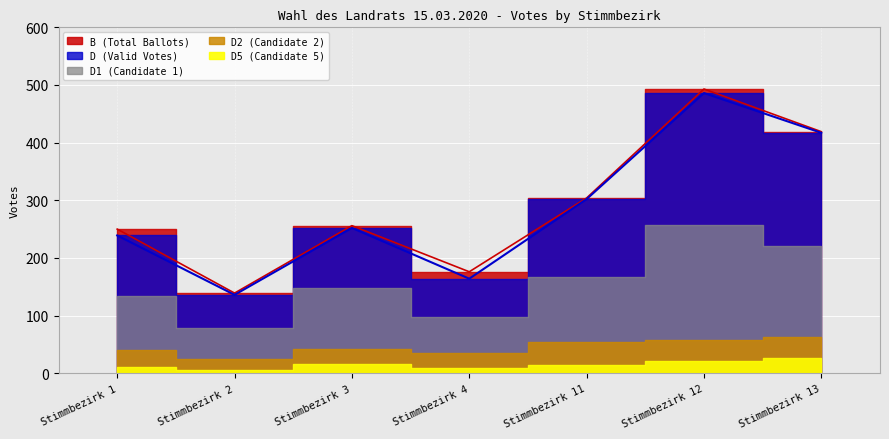

The value of D5 at Stimmbezirk 2 is 8. True or false?

False